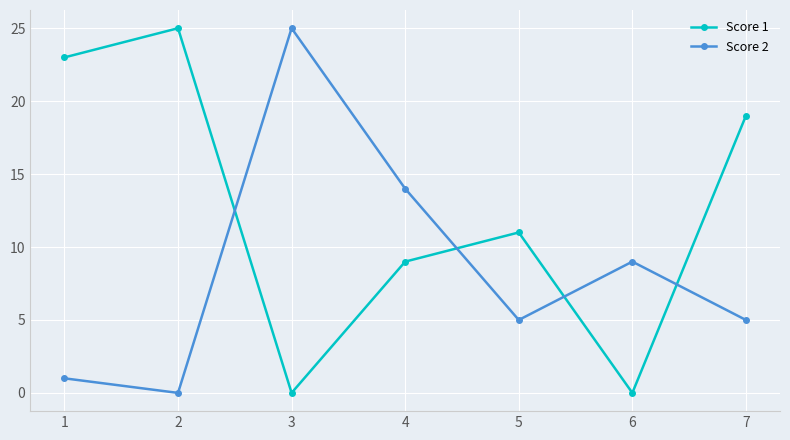

Is the value of Score 1 at 5 greater than the value of Score 2 at 3?

No